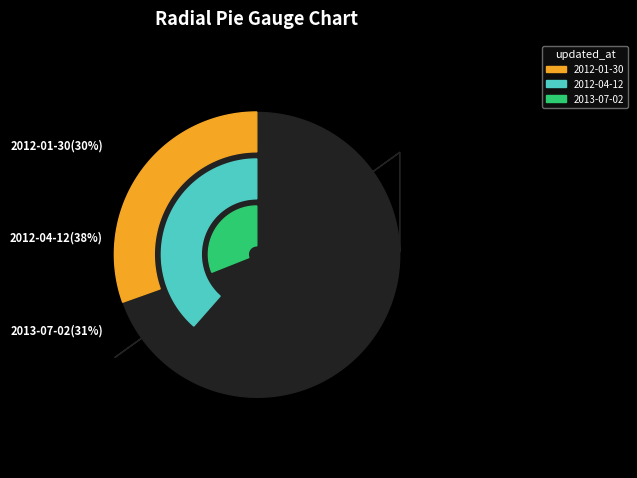

What portion of the pie excludes 2012-01-30?

69.5%